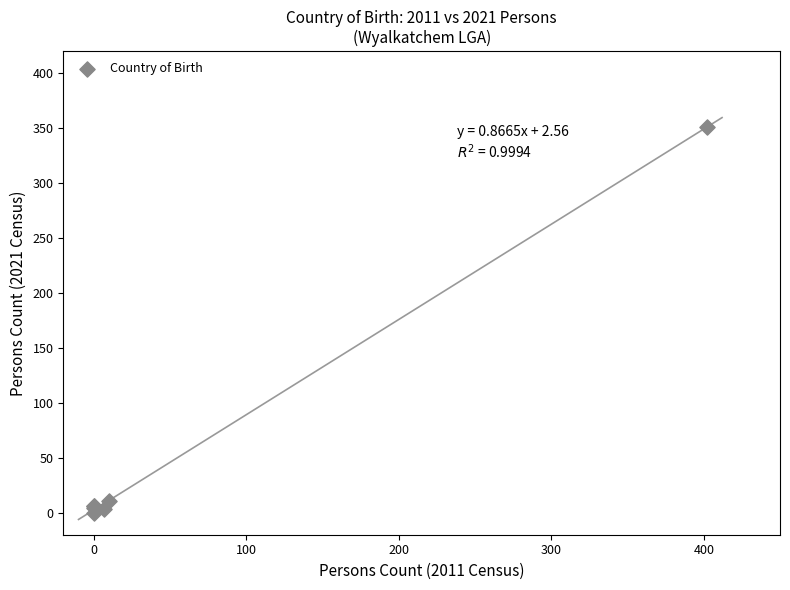

What Y value in the scatter plot is closest to 175?

11